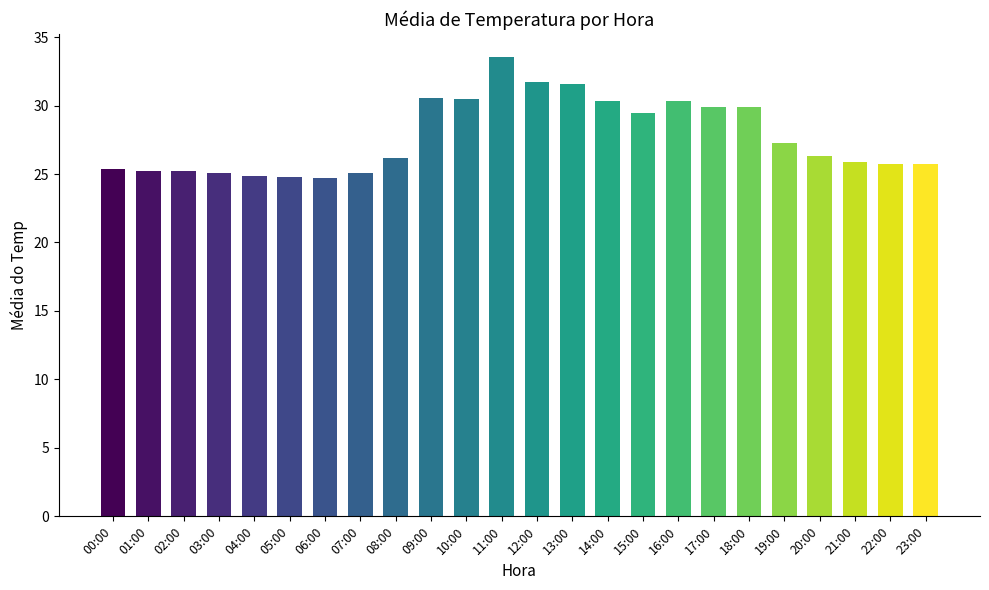

At which label is the value closest to 29?

15:00